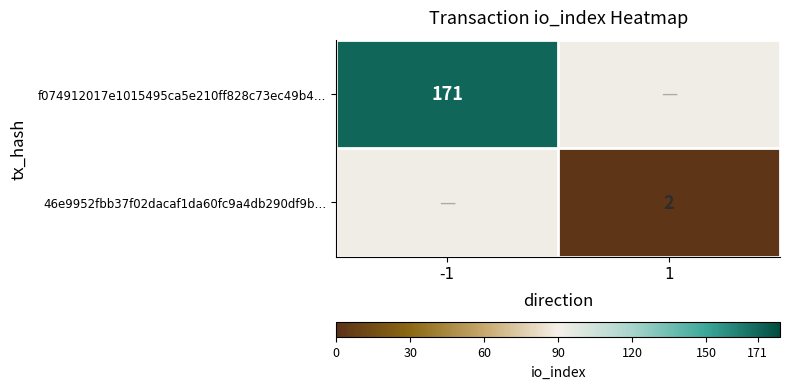

At which category does the chart reach its minimum across all series?

1